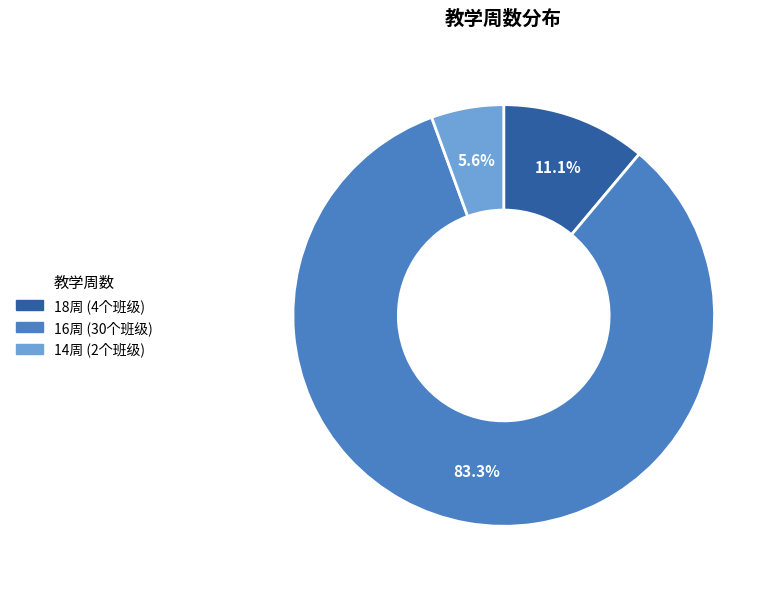

Count the number of slices in the pie.

3